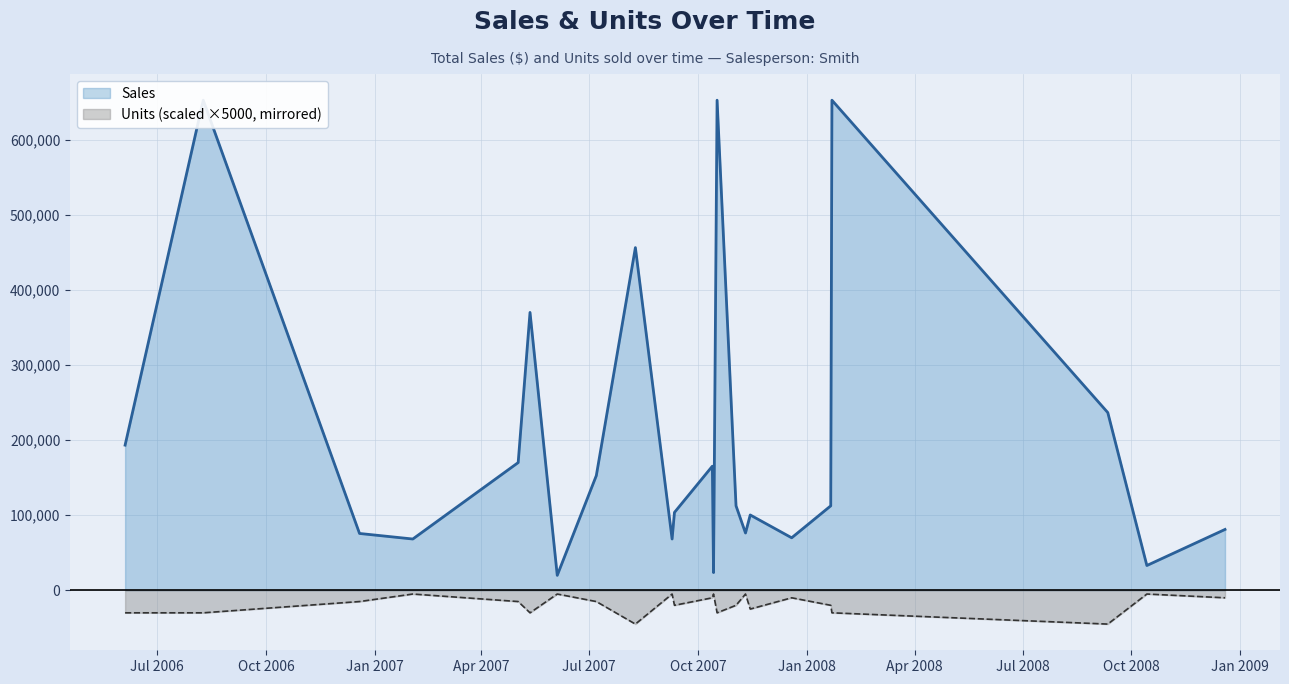

What is the sum of all Units values?

-430000